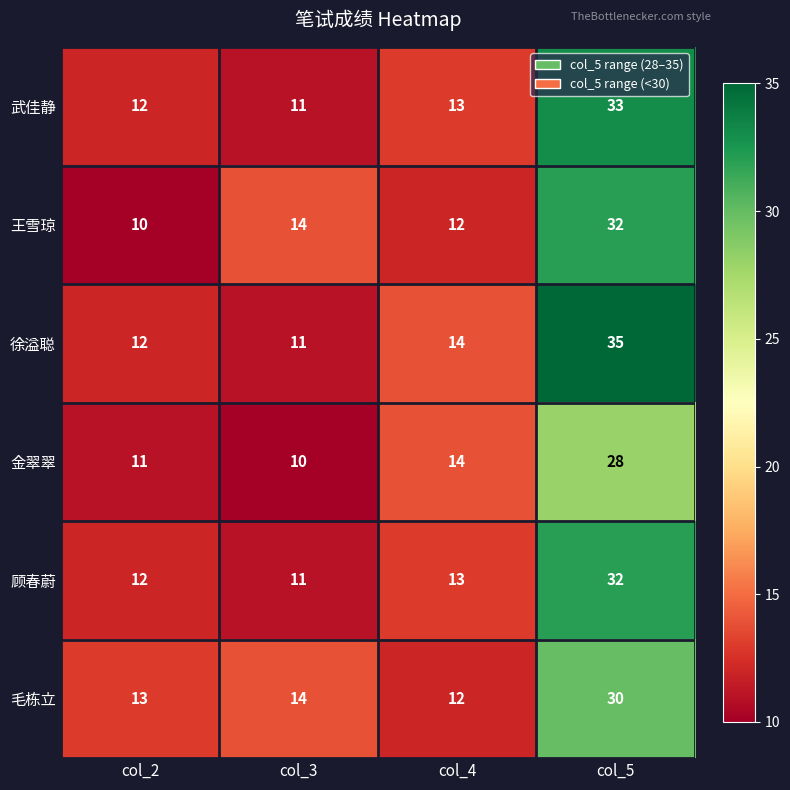

What is the spread (max minus min) of values at col_2?

3